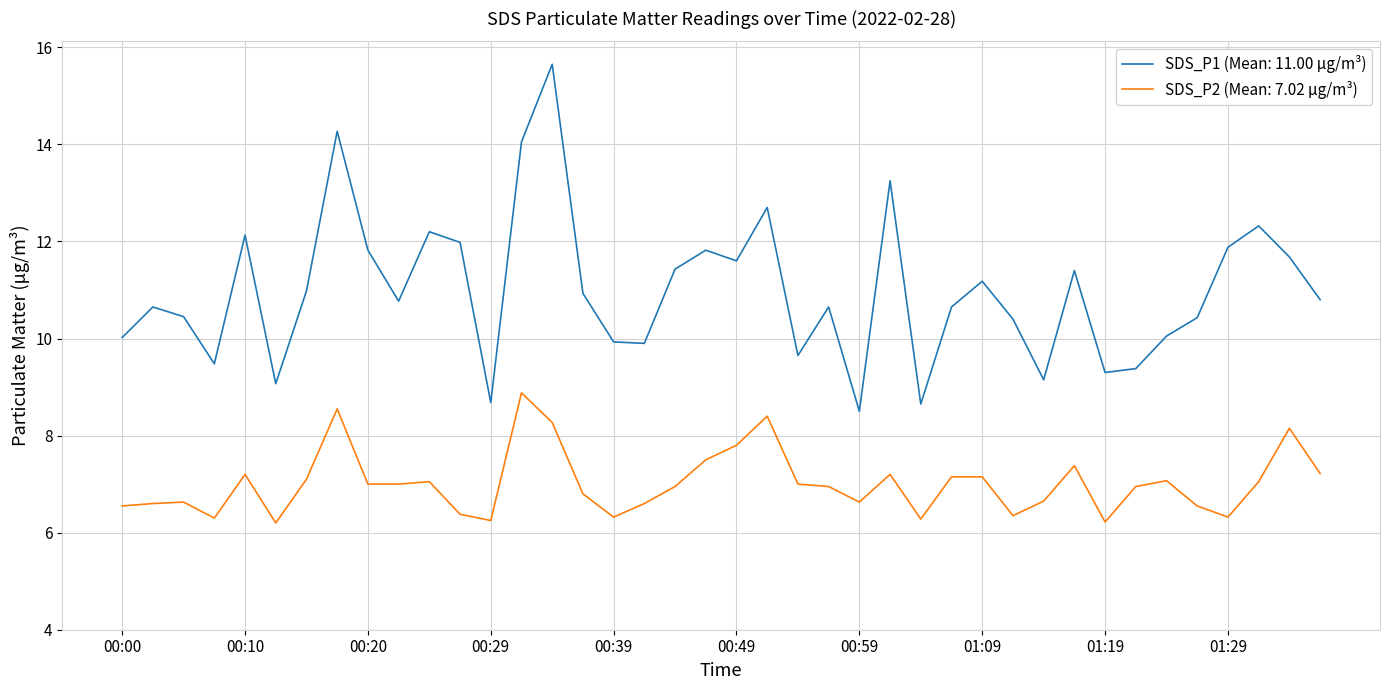

Which series has the largest total across all categories?

SDS_P1 (Mean: 11.00 µg/m³)